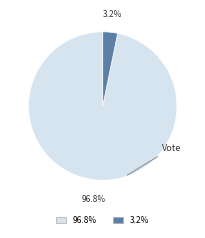

To the nearest percent, what is the difference between the Regular and Vote slice percentages?

94%